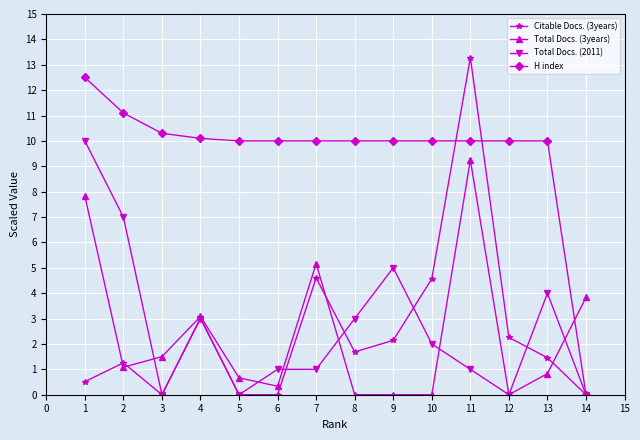

List the series in order of their peak value, highest first.

Citable Docs. (3years), H index, Total Docs. (2011), Total Docs. (3years)